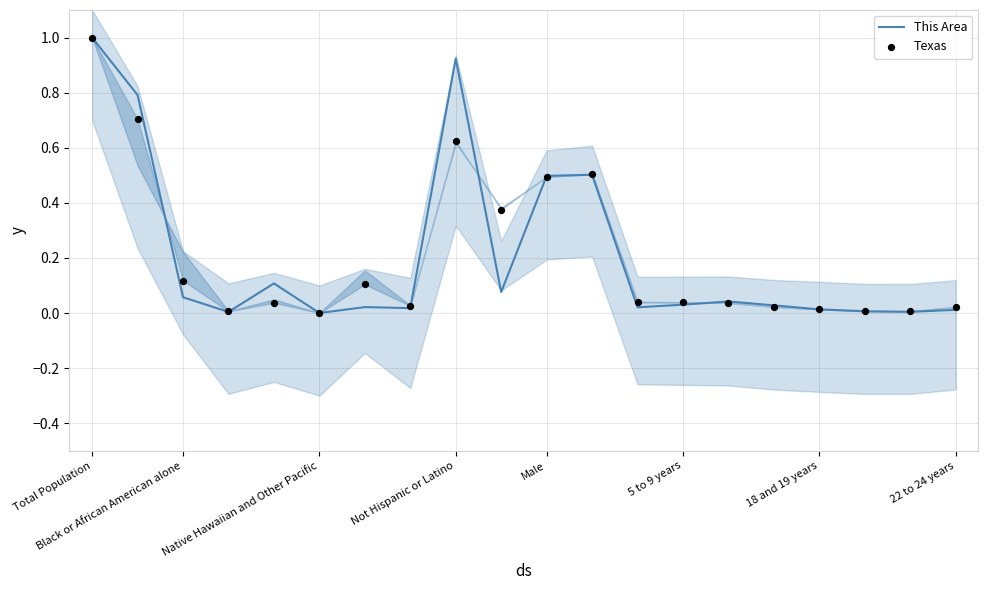

At how many categories does at least one series exceed 0?

19